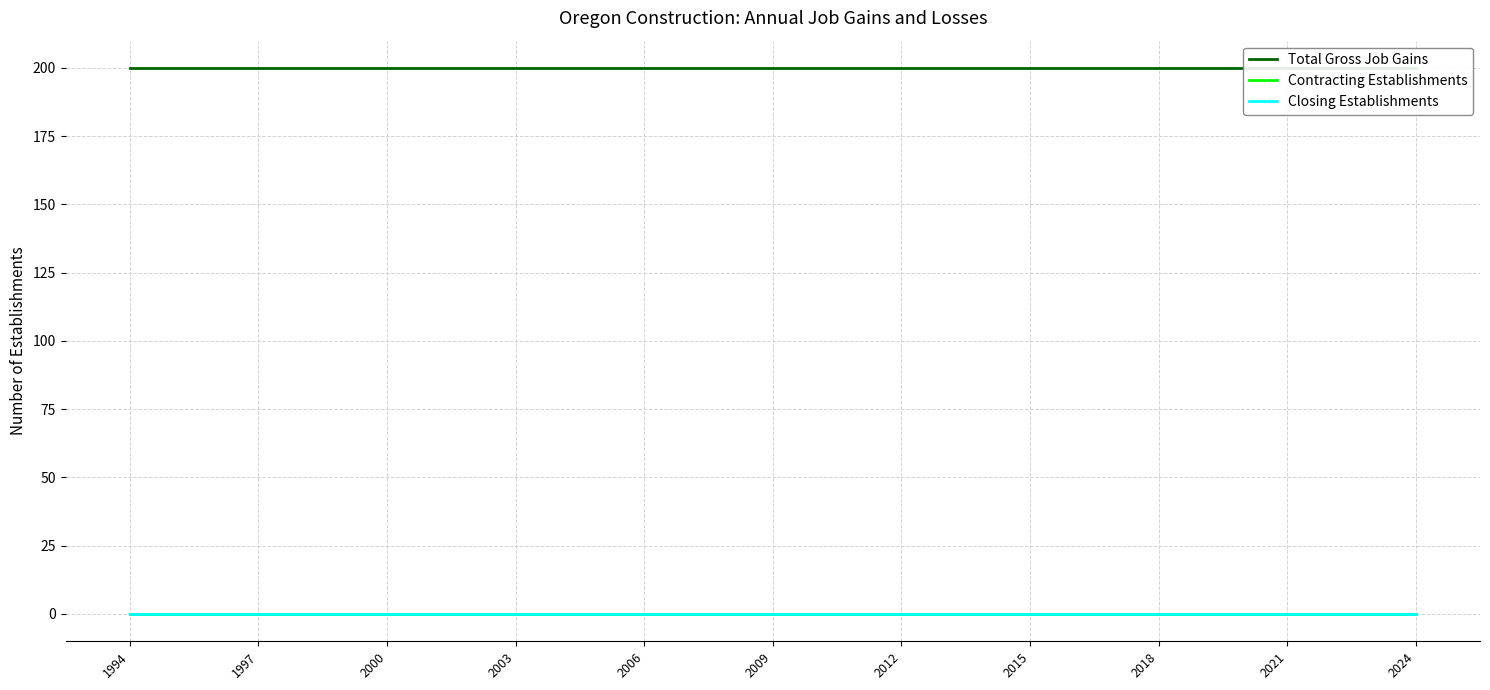

Is the value of Total Gross Job Gains at 2009 greater than the value of Contracting Establishments at 29?

Yes